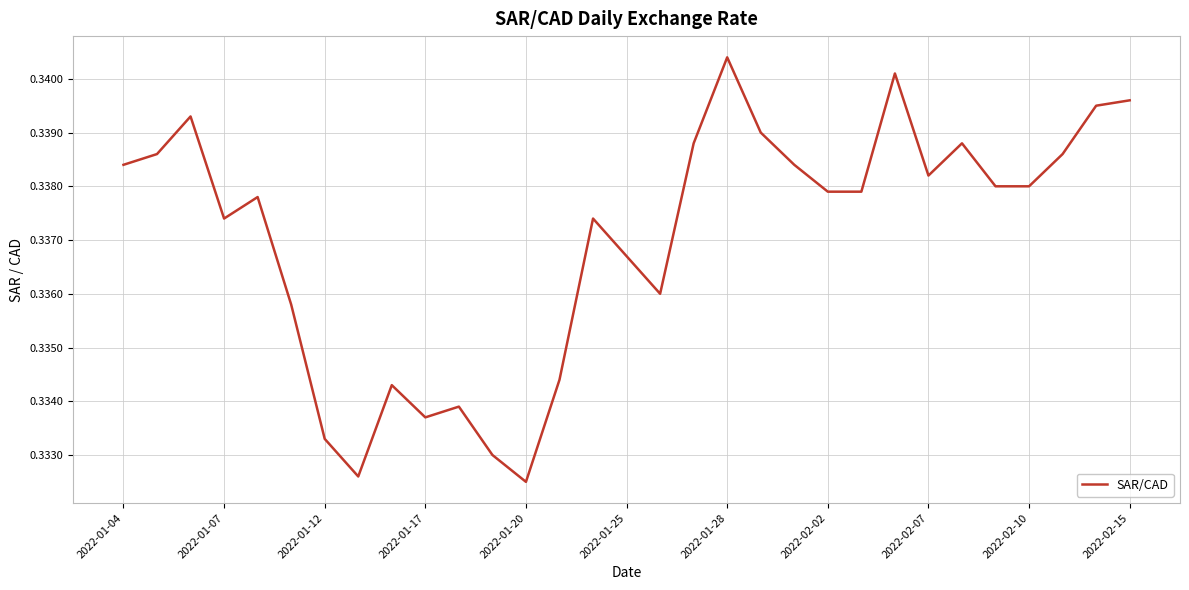

What is the maximum value shown in the chart?

0.3